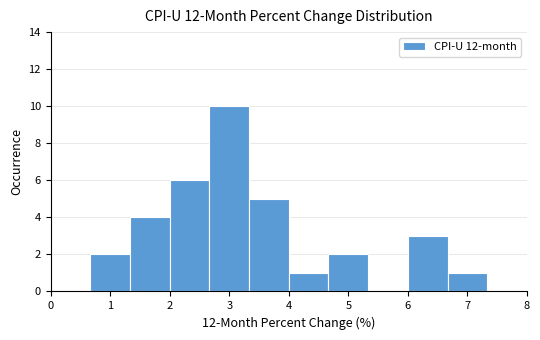

Reading left to right, transcribe this chart: for each bar, give the range it covers on the x-axis and its height. Neither the bar edges nor the heights are printed on the chart, so give them approximately, as read against the axes.

0.0 to 0.7: 0
0.7 to 1.3: 2
1.3 to 2.0: 4
2.0 to 2.7: 6
2.7 to 3.3: 10
3.3 to 4.0: 5
4.0 to 4.7: 1
4.7 to 5.3: 2
5.3 to 6.0: 0
6.0 to 6.7: 3
6.7 to 7.3: 1
7.3 to 8.0: 0